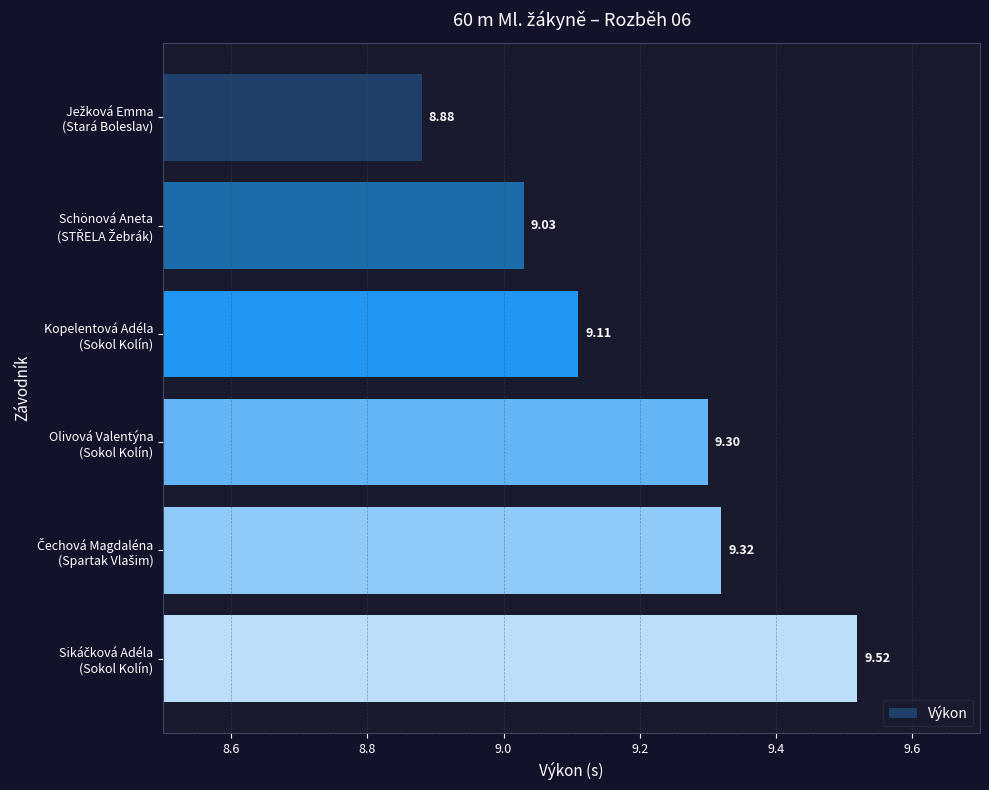

What is the greatest value displayed?

9.5